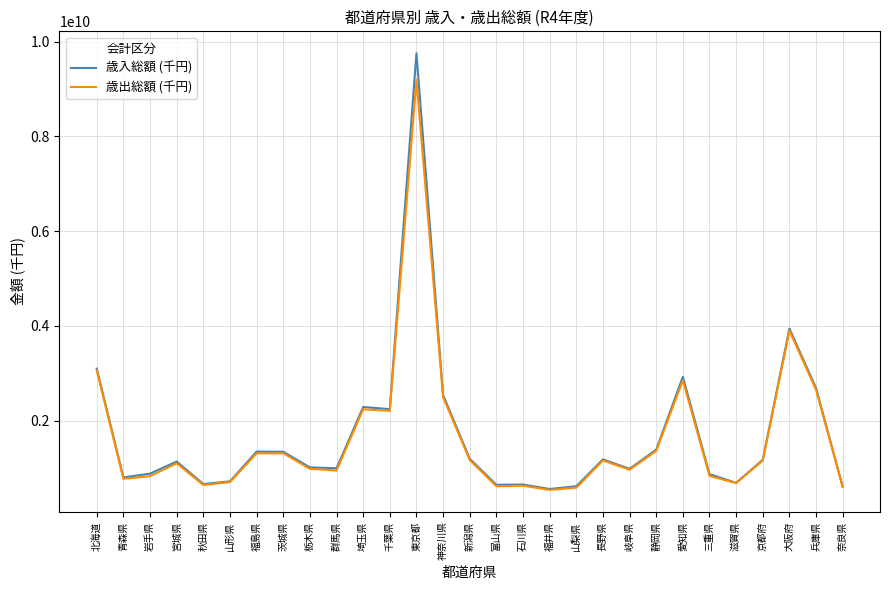

Count the number of categories in the chart.

29